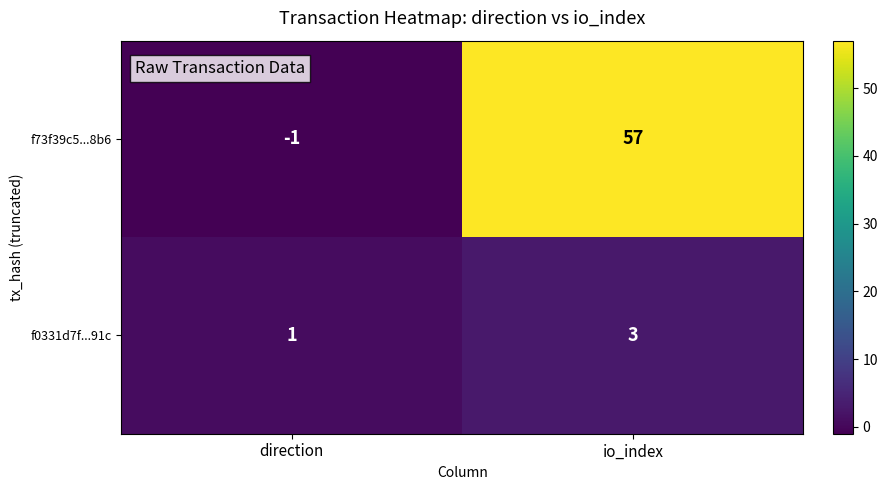

How many data points does each series have?

2